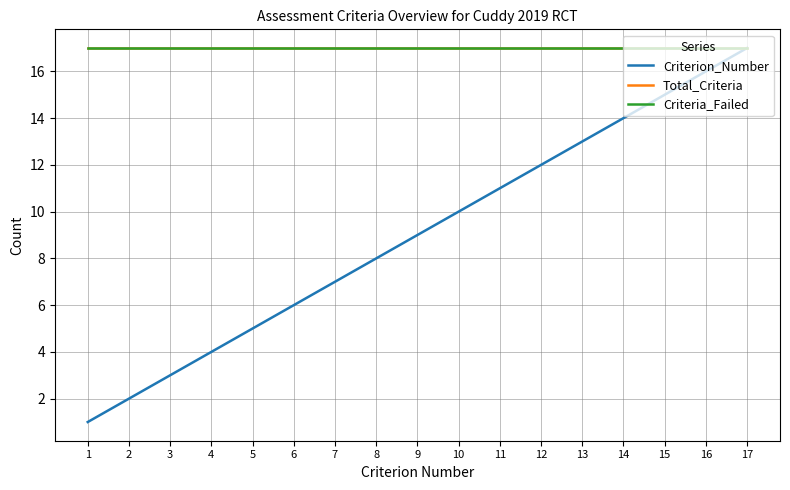

The value of Criteria_Failed at 17 is 24. True or false?

False